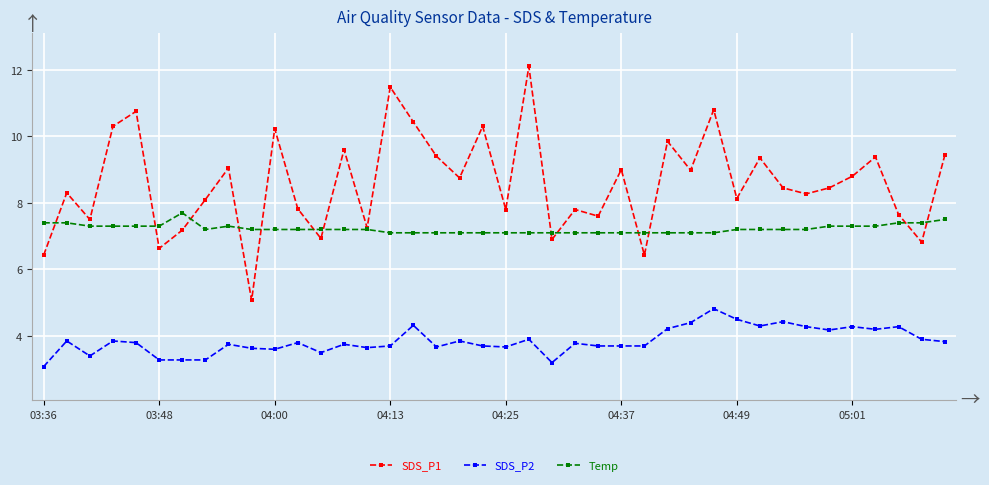

True or false: SDS_P1 has more than 1 interior local peaks.

True